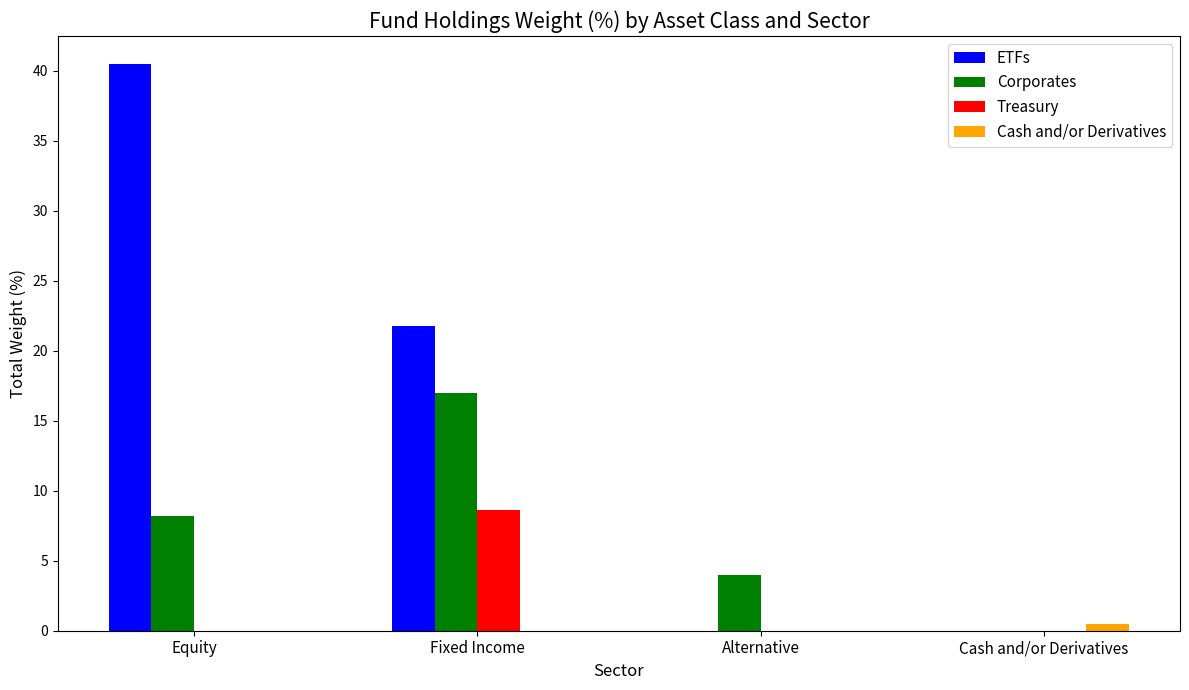

True or false: Cash and/or Derivatives has a value of 0.5 at Cash and/or Derivatives.

True